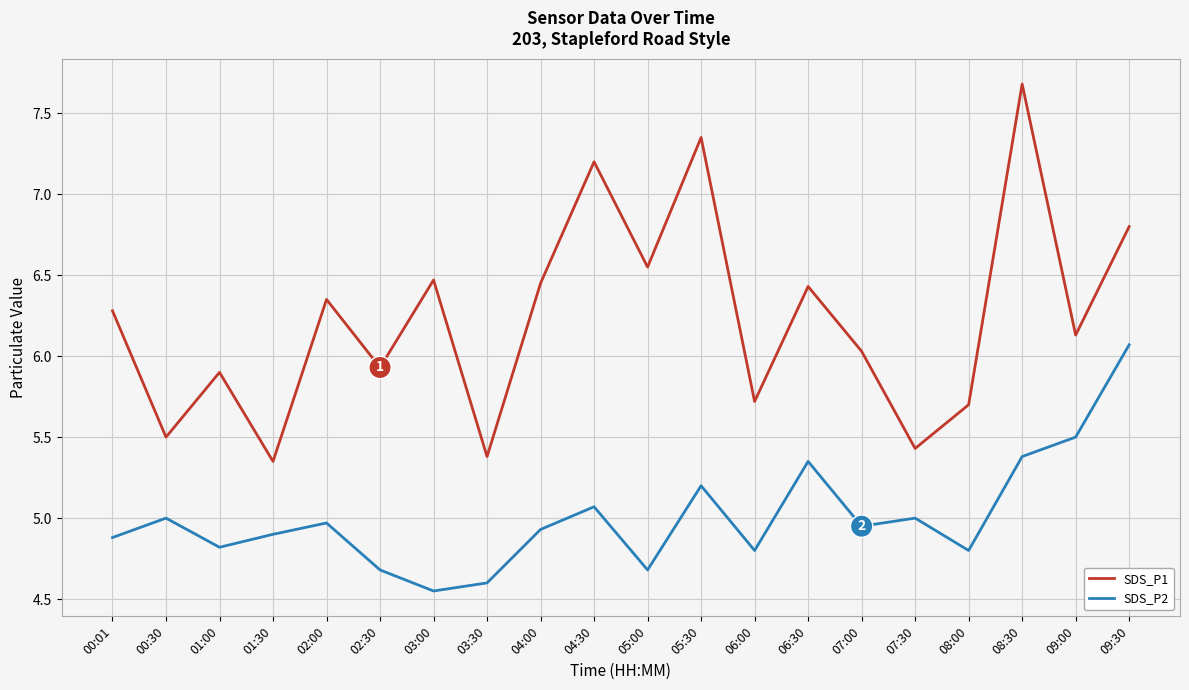

At which category does SDS_P1 reach its first local valley?

00:30